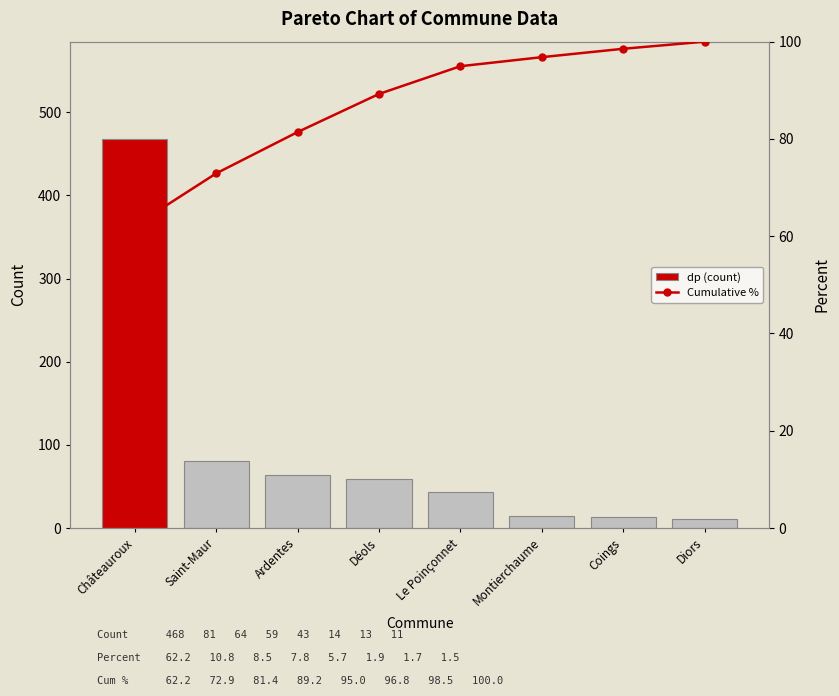

Which has a higher value, Montierchaume or Déols?

Déols